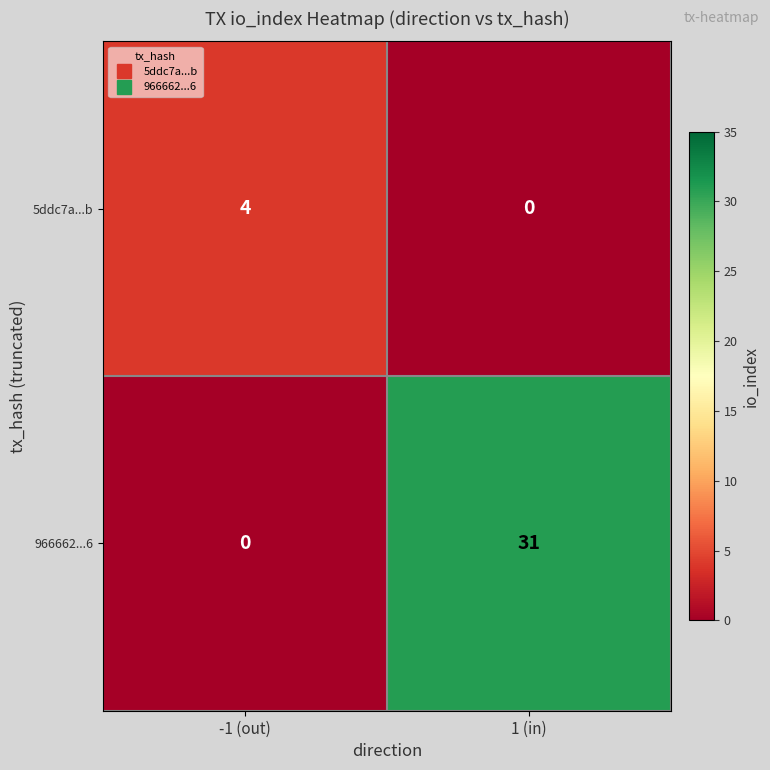

Where is 966662...6 nearest to the value 15?

-1 (out)